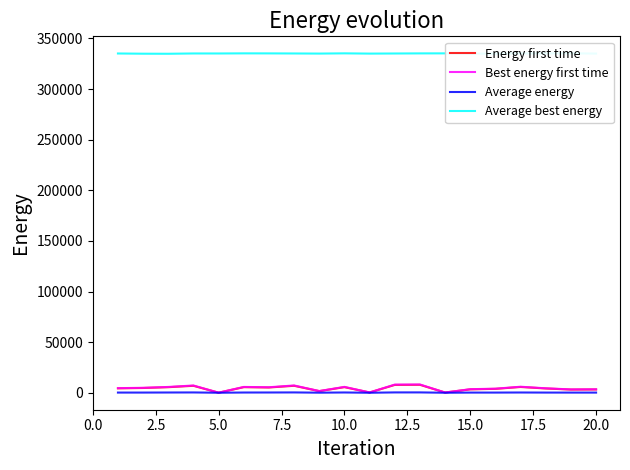

Which series has the largest total across all categories?

Average best energy